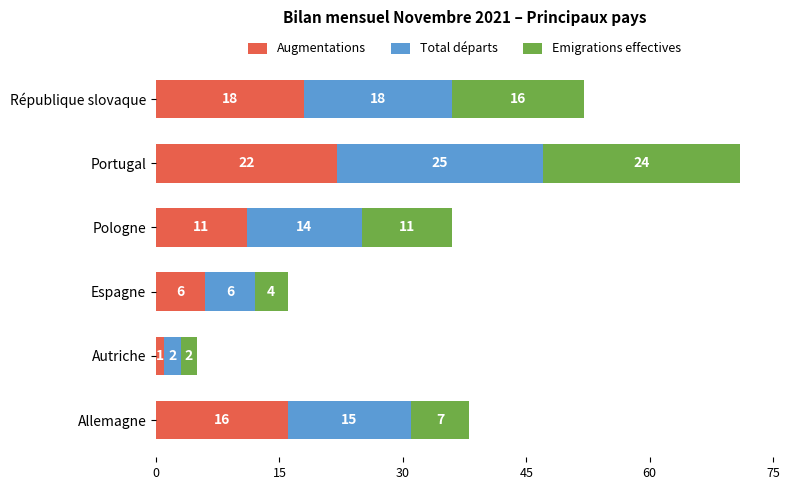

What is the total value across all series at Allemagne?

38